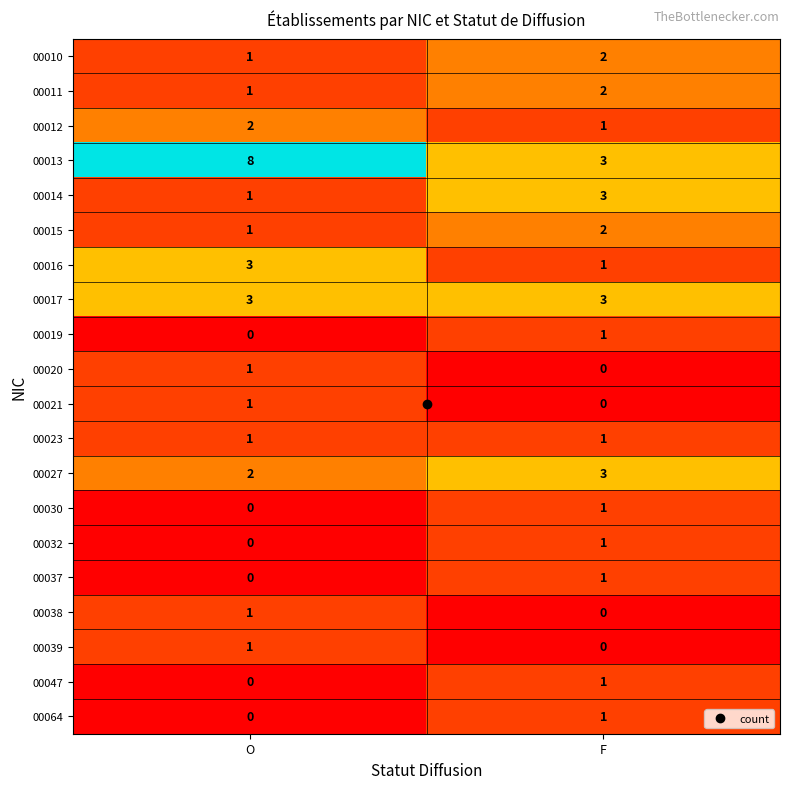

List the labels in order of 00013 value, smallest first.

F, O